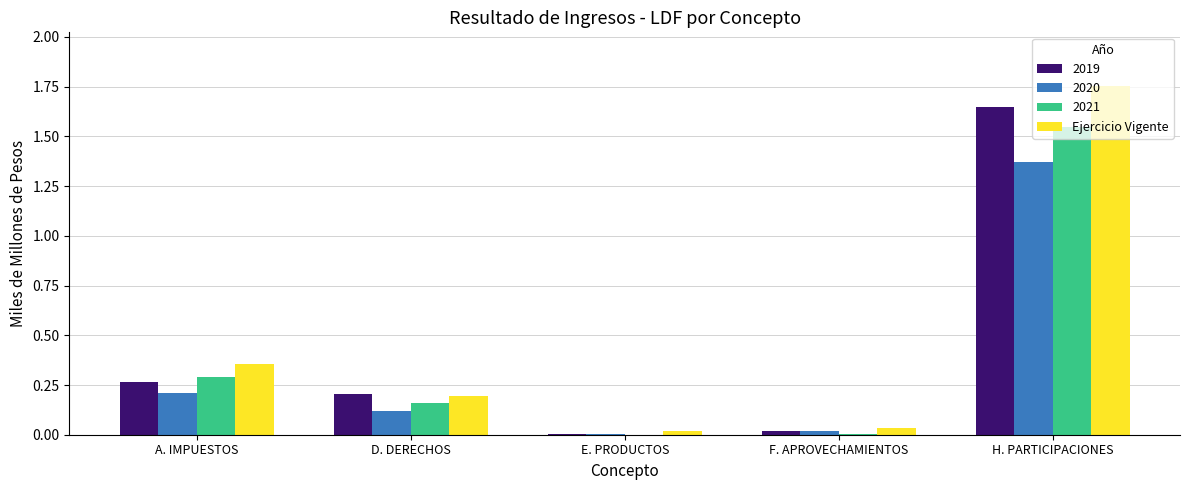

The 2019 series shows 2.6 at H. PARTICIPACIONES. True or false?

False